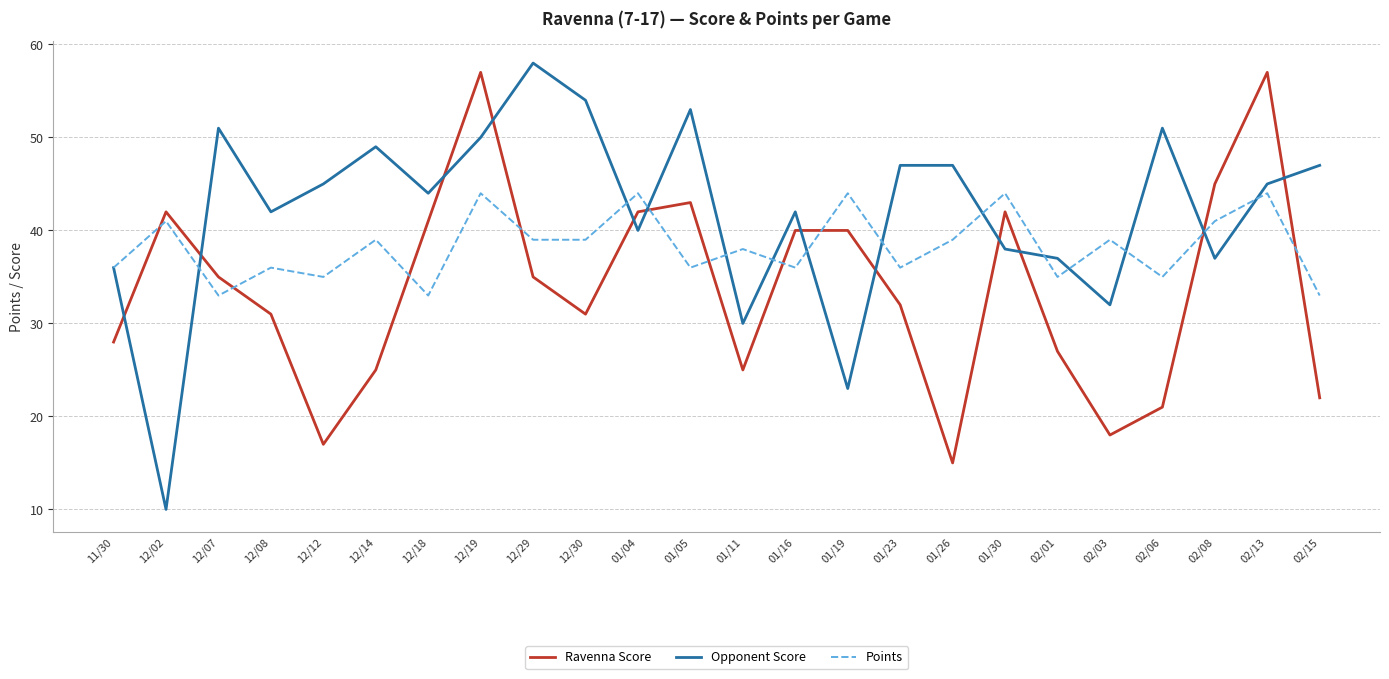

What is the spread (max minus min) of values at 01/30?

6